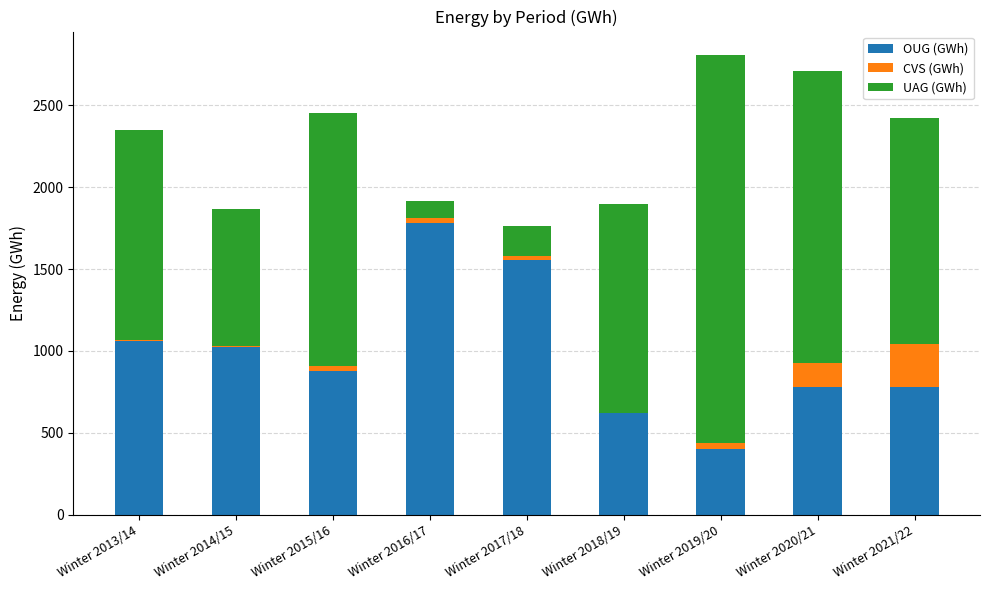

Where is OUG (GWh) nearest to the value 1089?

Winter 2013/14